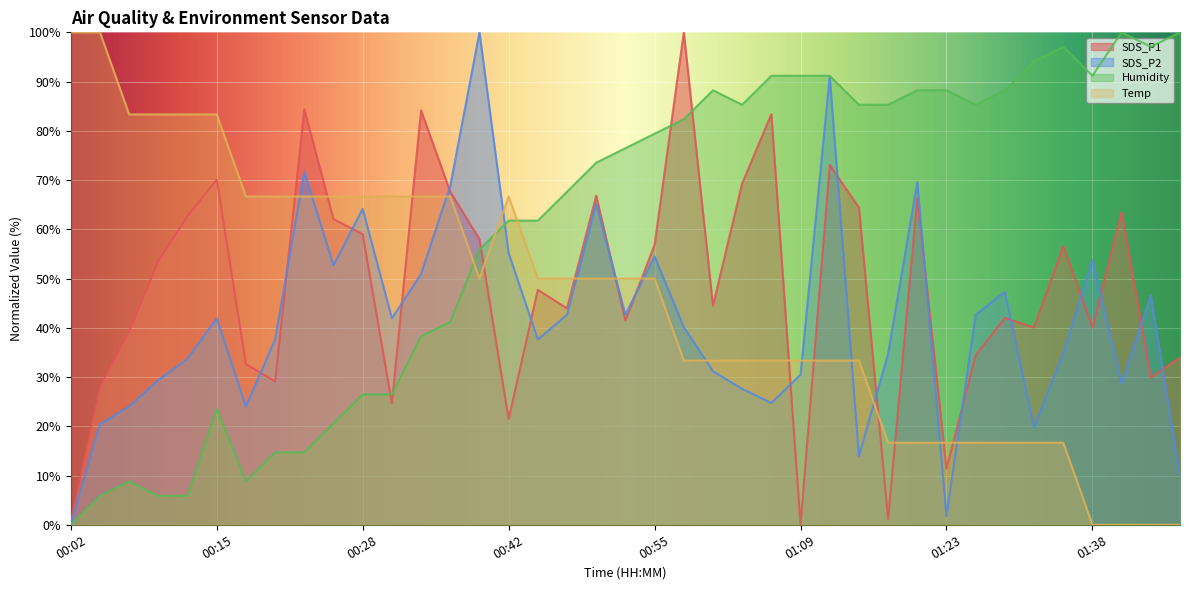

Between which two adjacent categories do SDS_P2 and SDS_P1 first intersect?

00:18 and 00:20